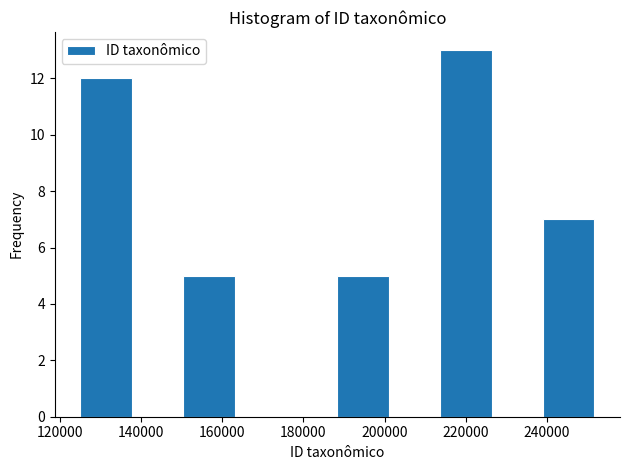

Reading left to right, transcribe this chart: for each bar, give the range it covers on the x-axis and its height. Neither the bar edges nor the heights are printed on the chart, so give them approximately, as read against the axes.

126000 to 138000: 12
138000 to 150000: 0
150000 to 164000: 5
164000 to 176000: 0
176000 to 188000: 0
188000 to 202000: 5
202000 to 214000: 0
214000 to 226000: 13
226000 to 238000: 0
238000 to 252000: 7